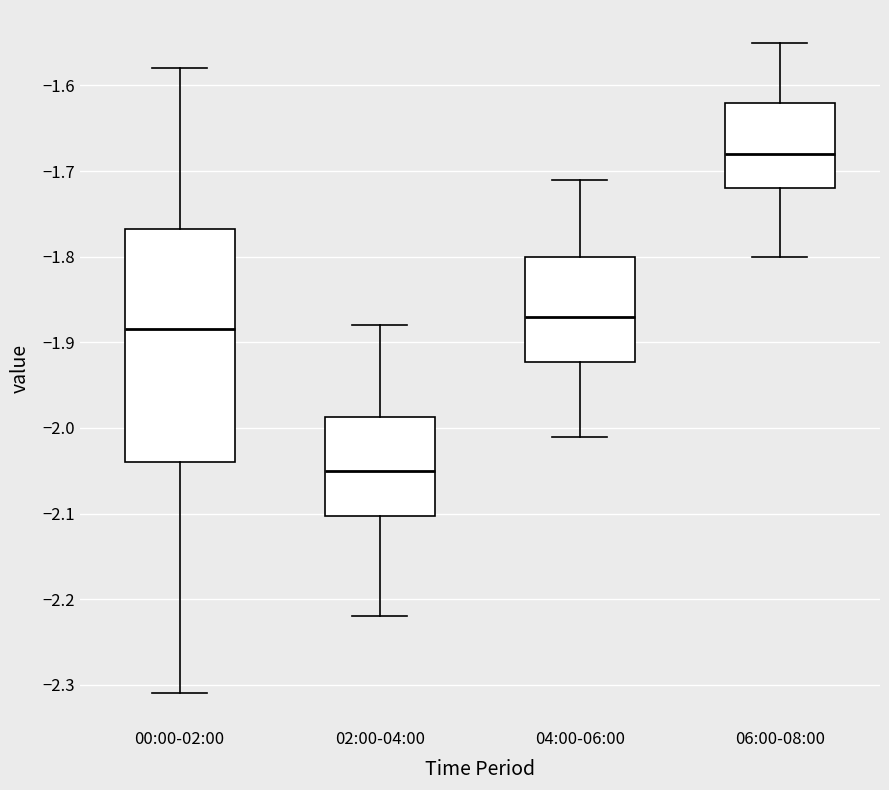

Which box's median line is the highest?

06:00-08:00